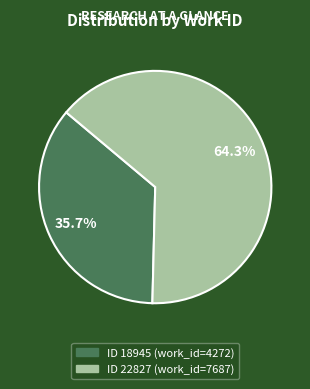

Does any single category account for the majority?

Yes